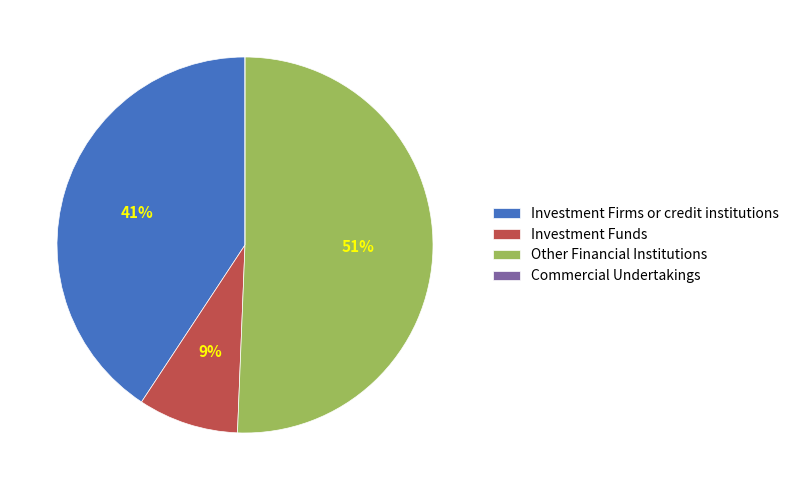

Is it true that Investment Funds is 9% of the pie?

True